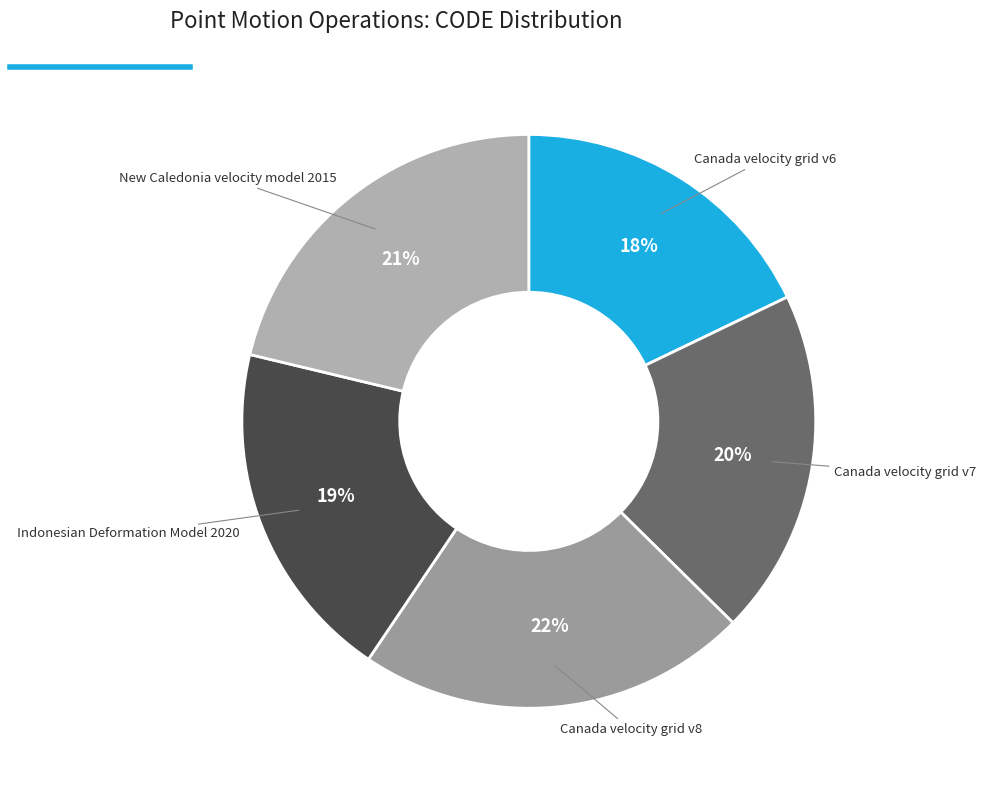

To the nearest percent, what percentage of the pie is Canada velocity grid v6?

18%